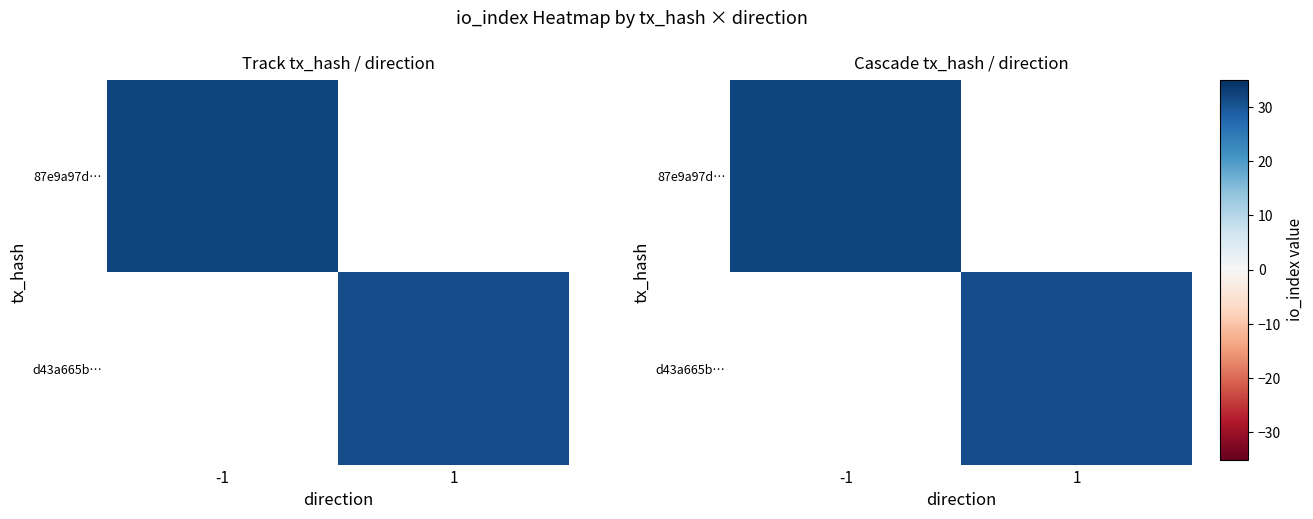

Is it true that d43a665b… equals 17 at 1?

False